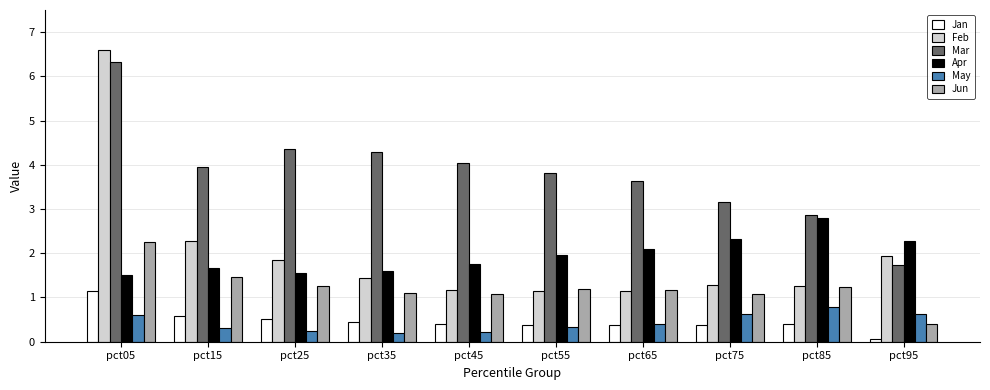

What is the value of the Jun bar at the 9th from the left?

1.2